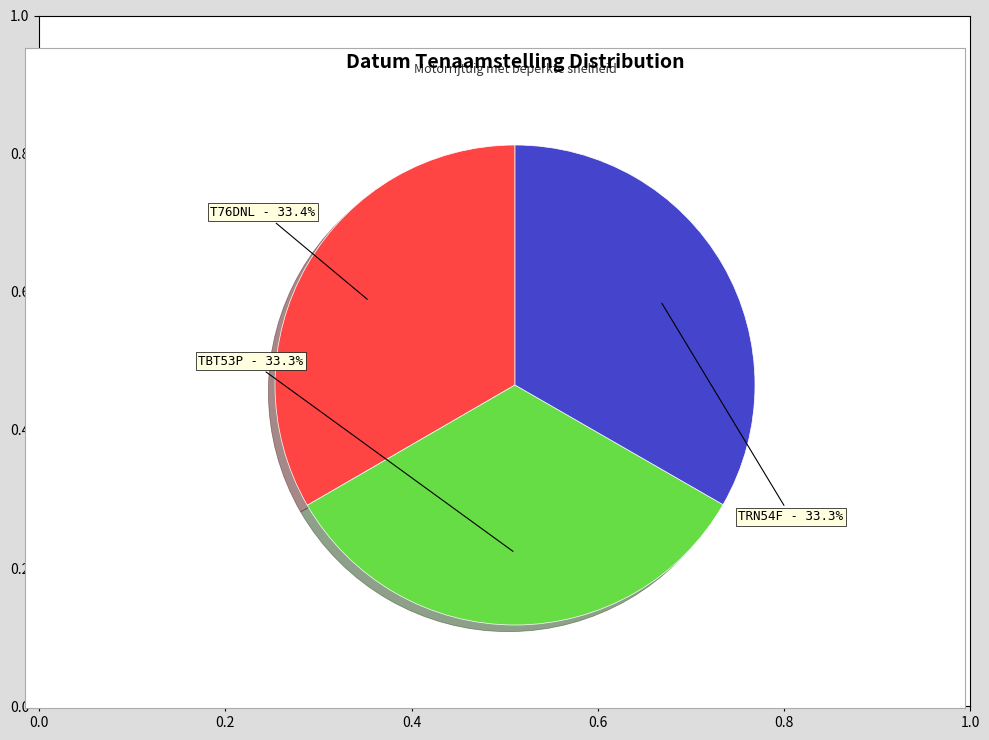

Is it true that T76DNL is 45% of the pie?

False